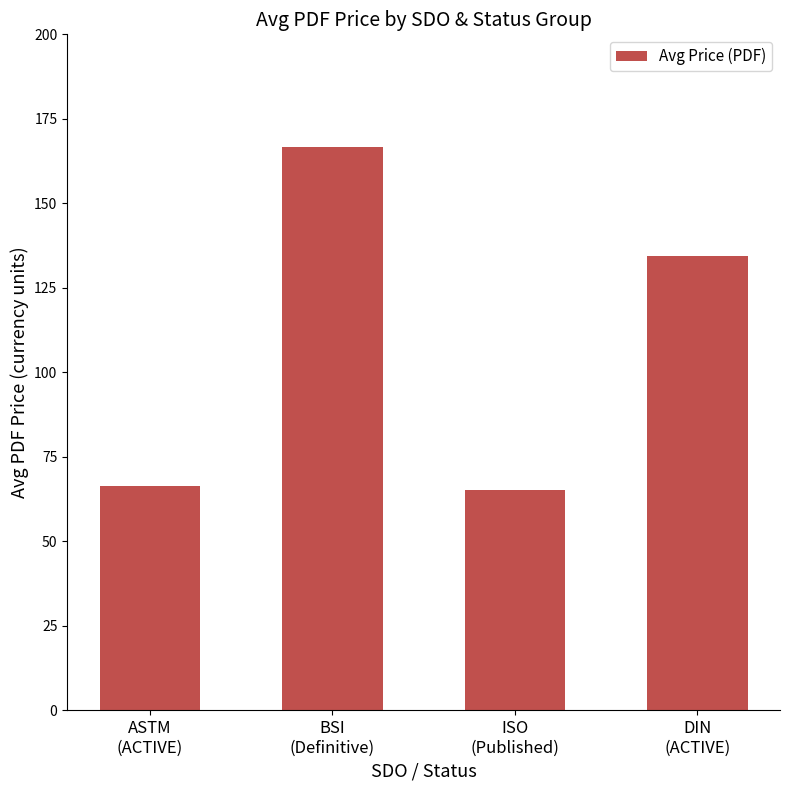

What is the difference between the second highest and minimum values?

69.3